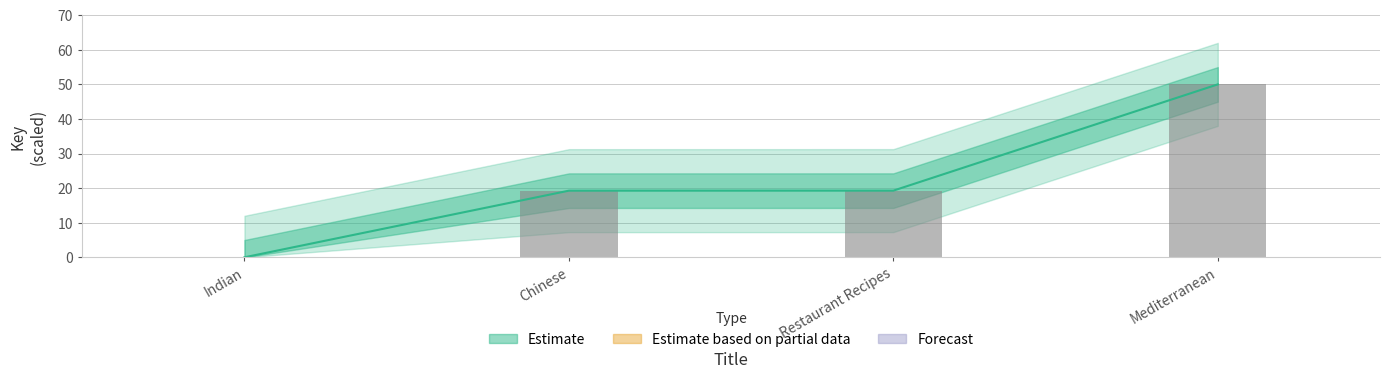

What is the change in value from Indian to Mediterranean?

+50.0